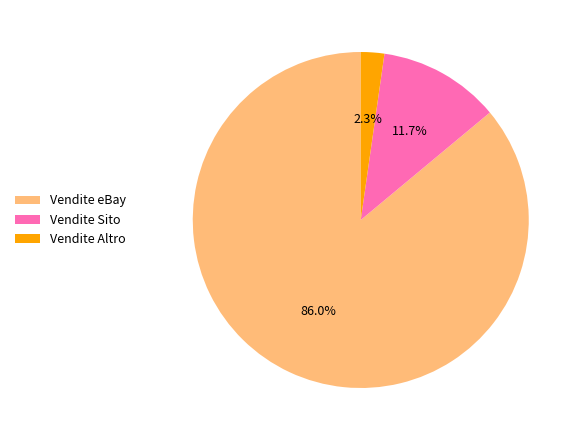

Which has a higher value, Vendite Sito or Vendite Altro?

Vendite Sito